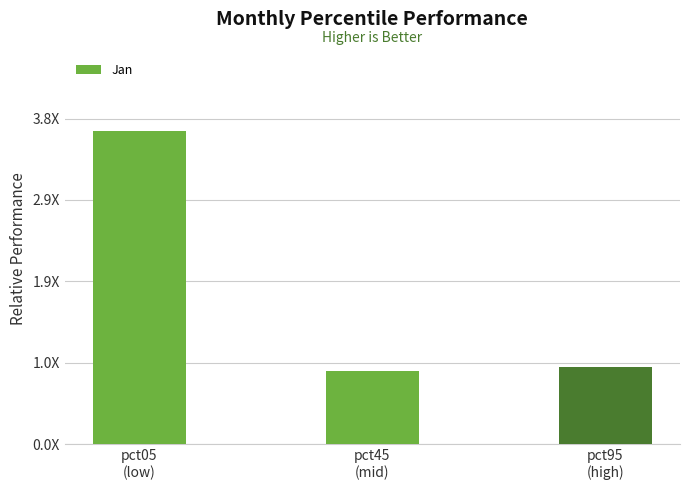

The chart shows a value of 0.9 at pct45
(mid). True or false?

True